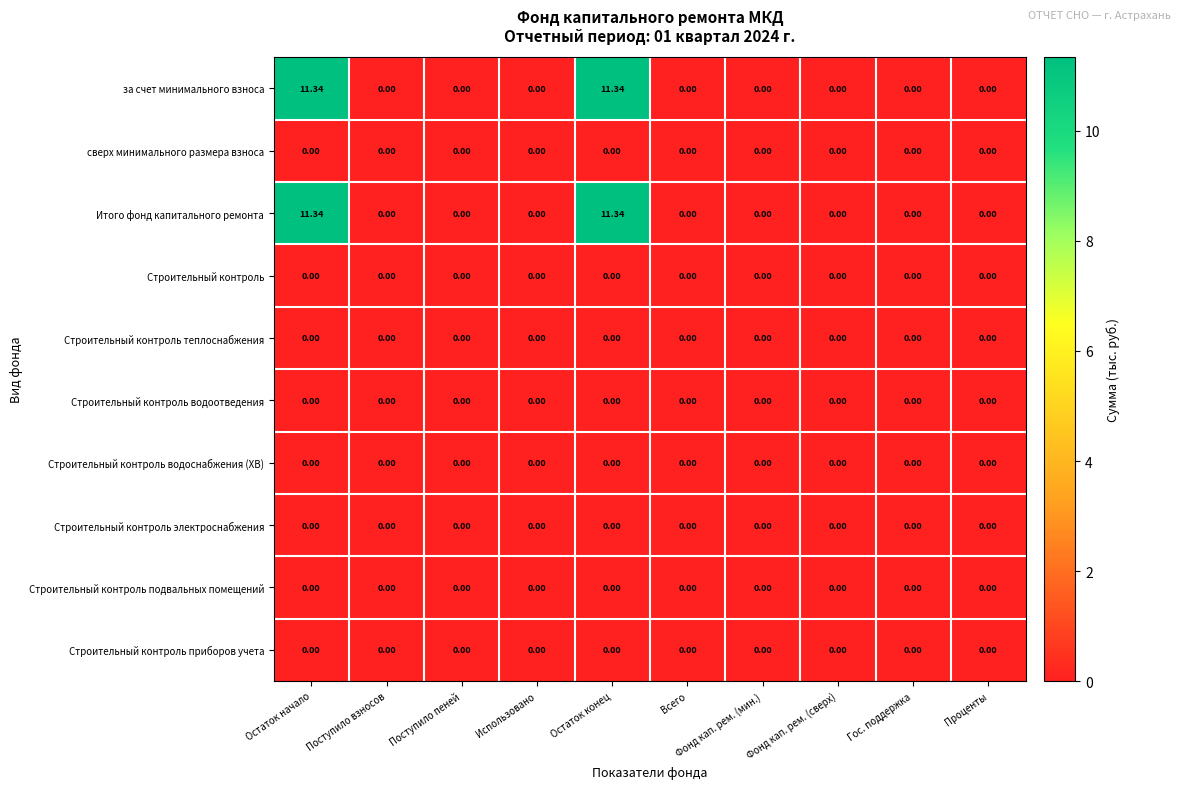

Which has a higher value, Поступило пеней or Использовано?

Поступило пеней